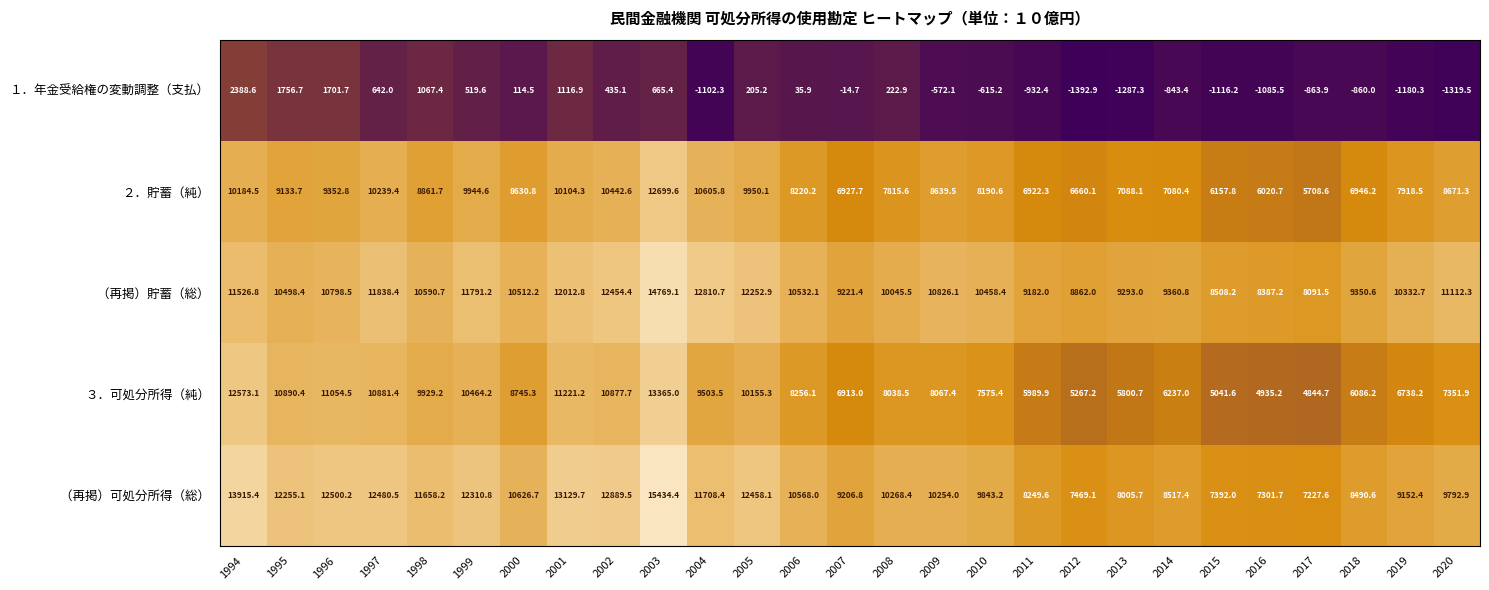

What is the minimum value shown in the chart?

-1392.9